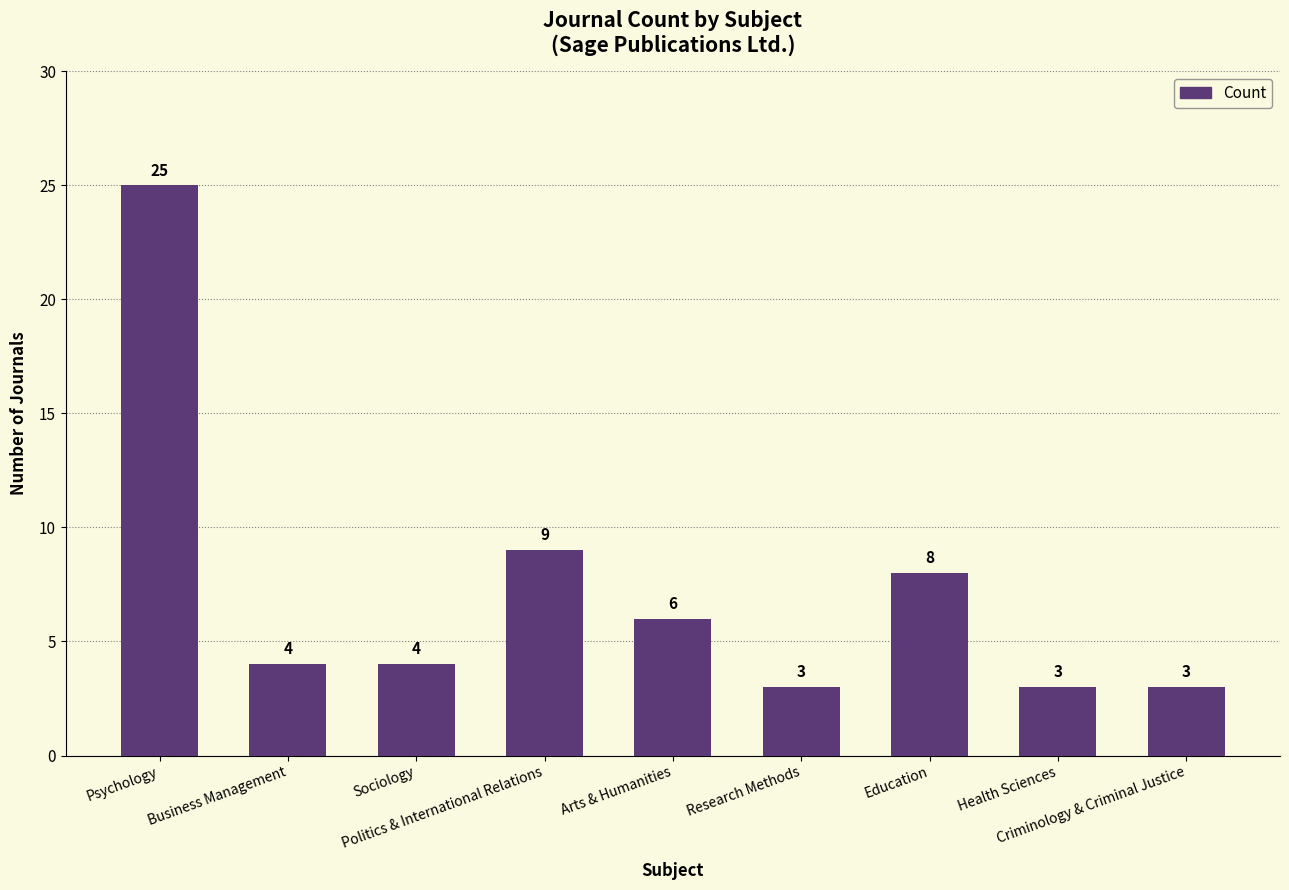

What is the minimum value shown in the chart?

3